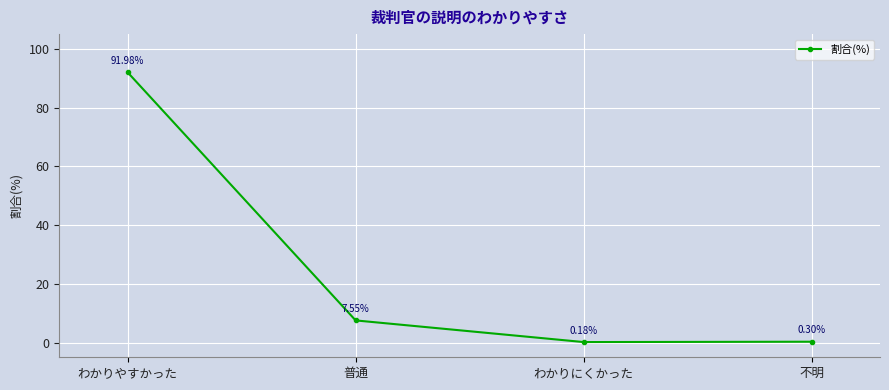

Count the number of values greater than 7.

2